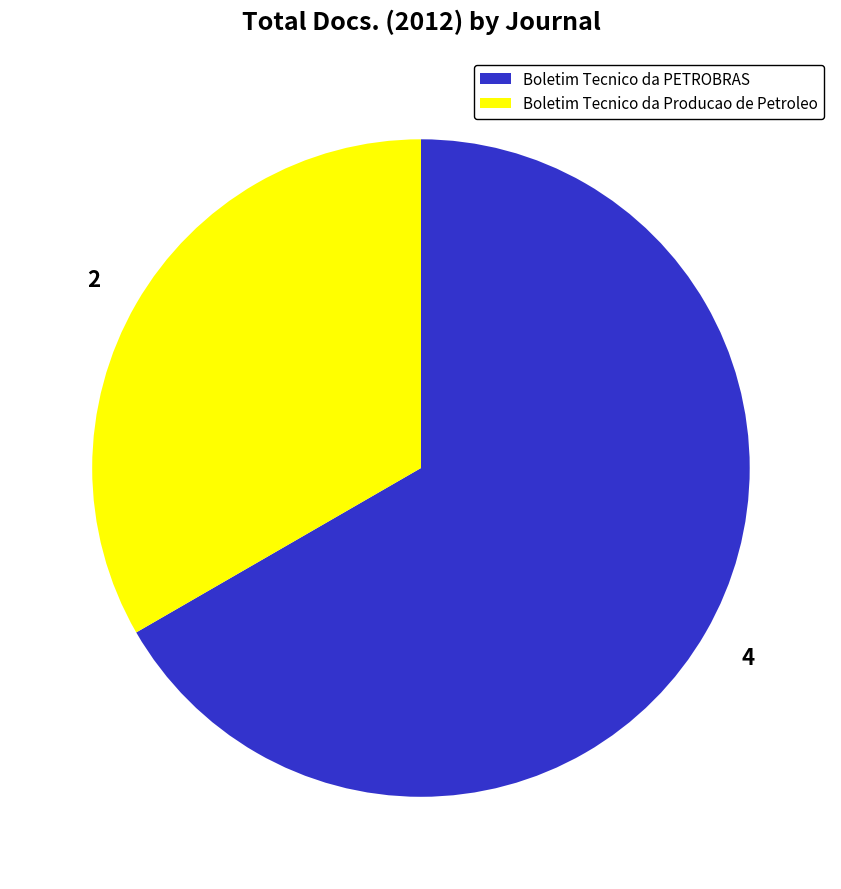

Does Boletim Tecnico da Producao de Petroleo represent more than half of the total?

No